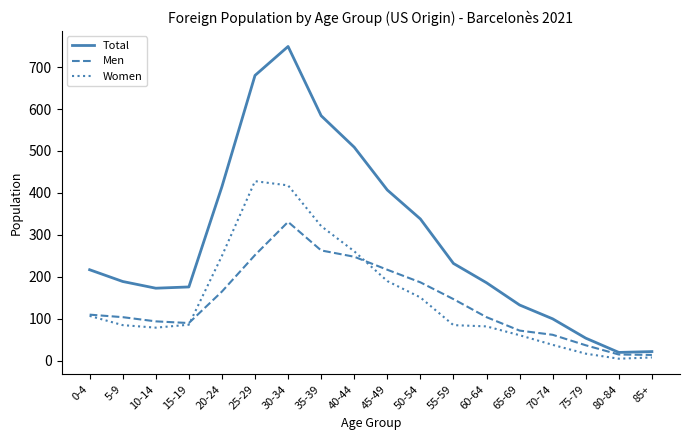

At which category does the chart reach its peak across all series?

30-34